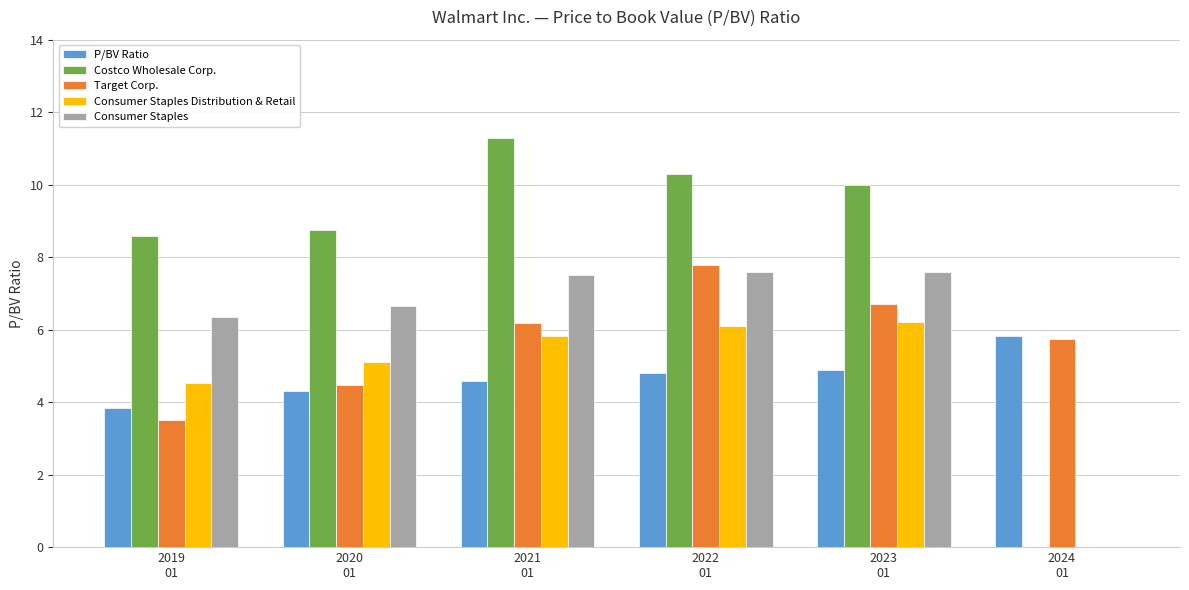

Which series changed the most between 2022
01 and 2023
01?

Target Corp.